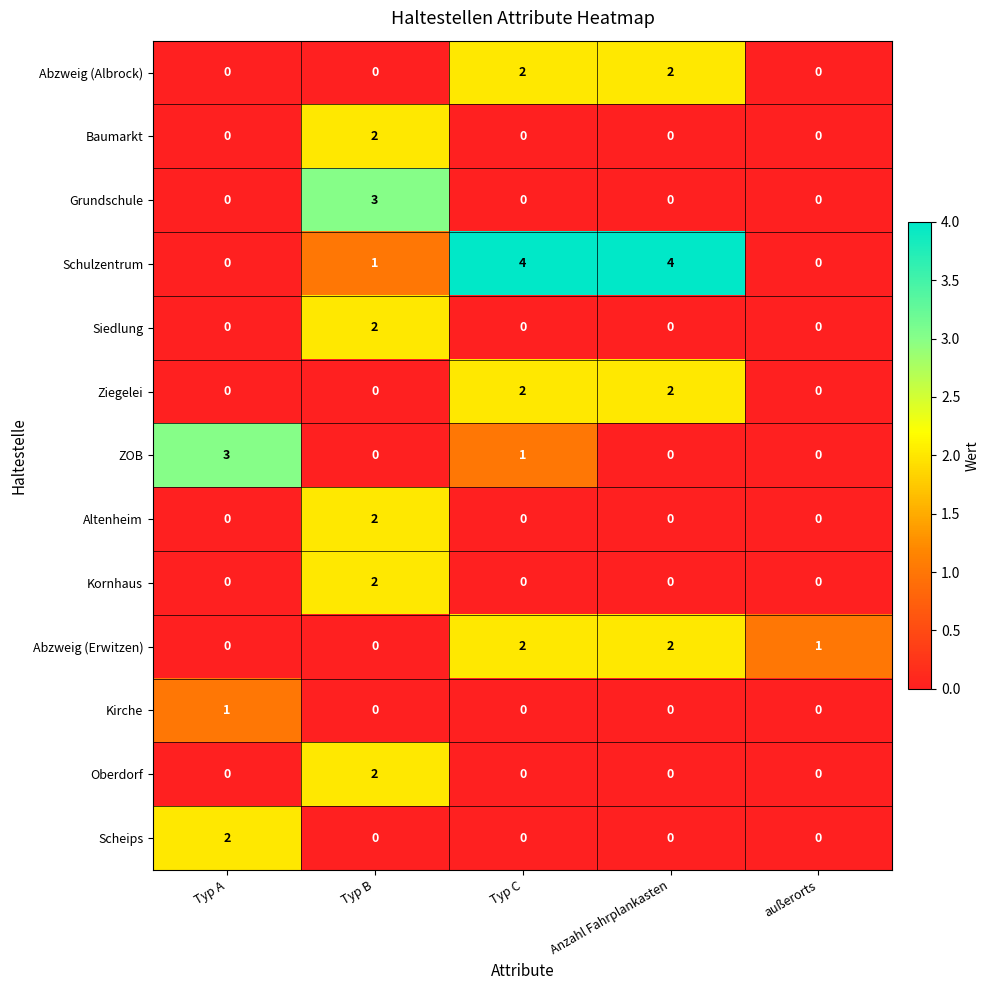

Which category has the highest value in the Kornhaus series?

Typ B